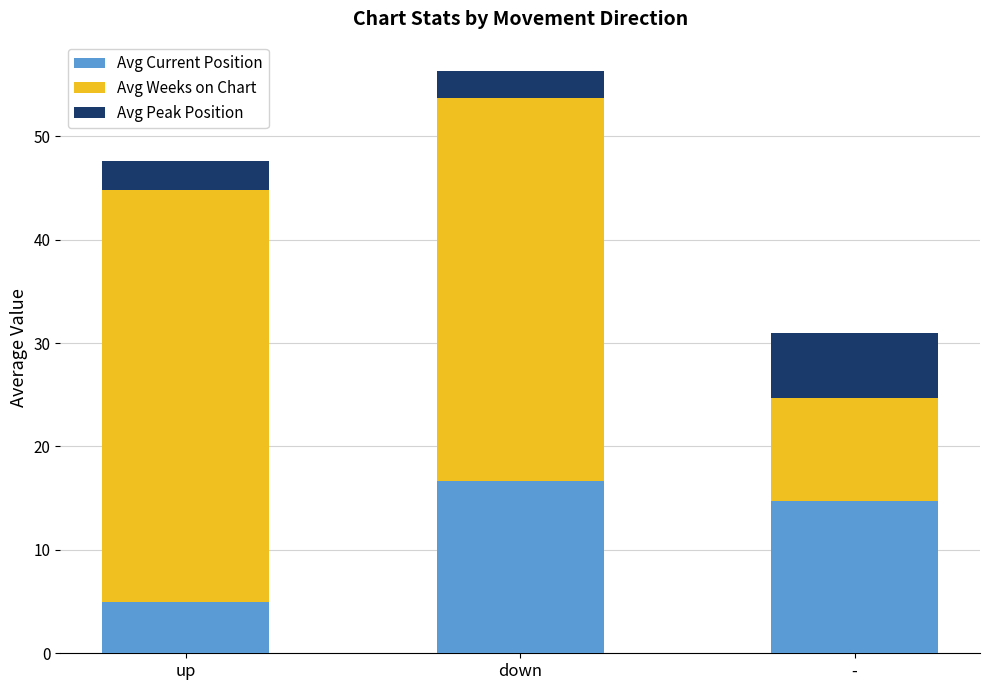

What is the average value of the Avg Current Position series?

12.1